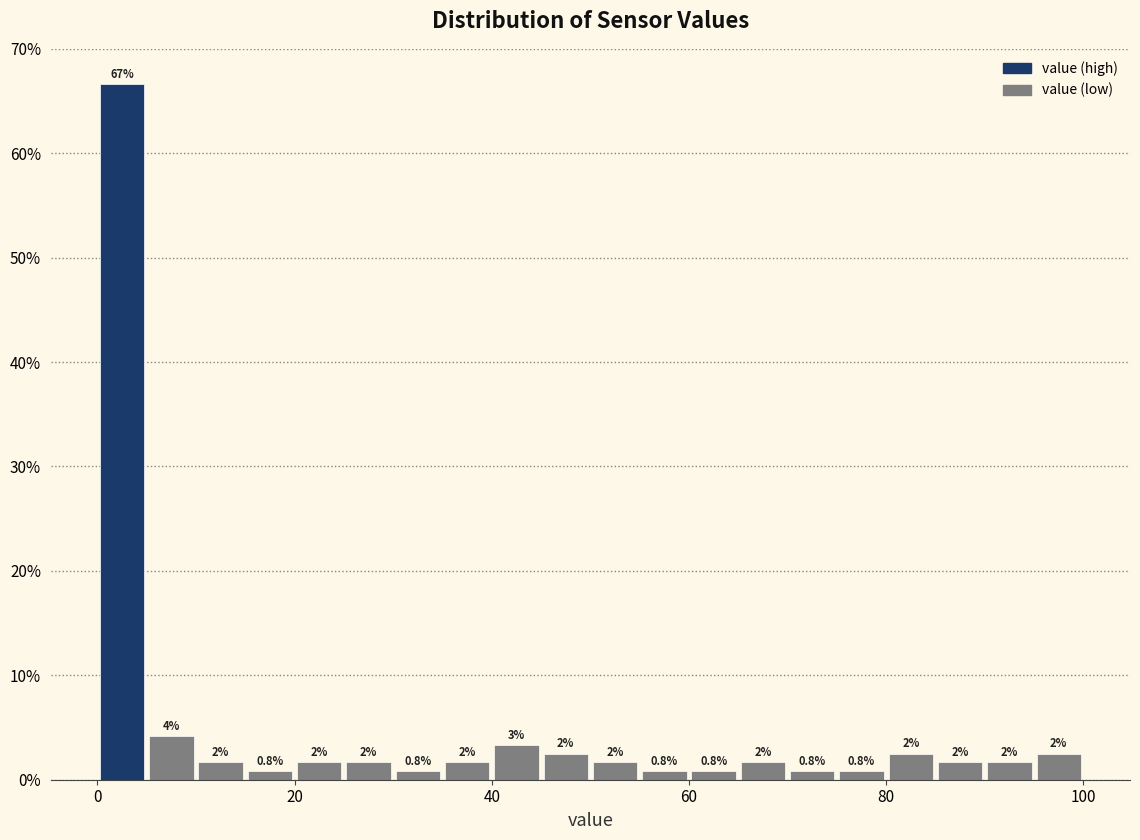

Around what value on the x-axis is the tallest bar? Give the approximate position of its centre, as read against the axis.

2